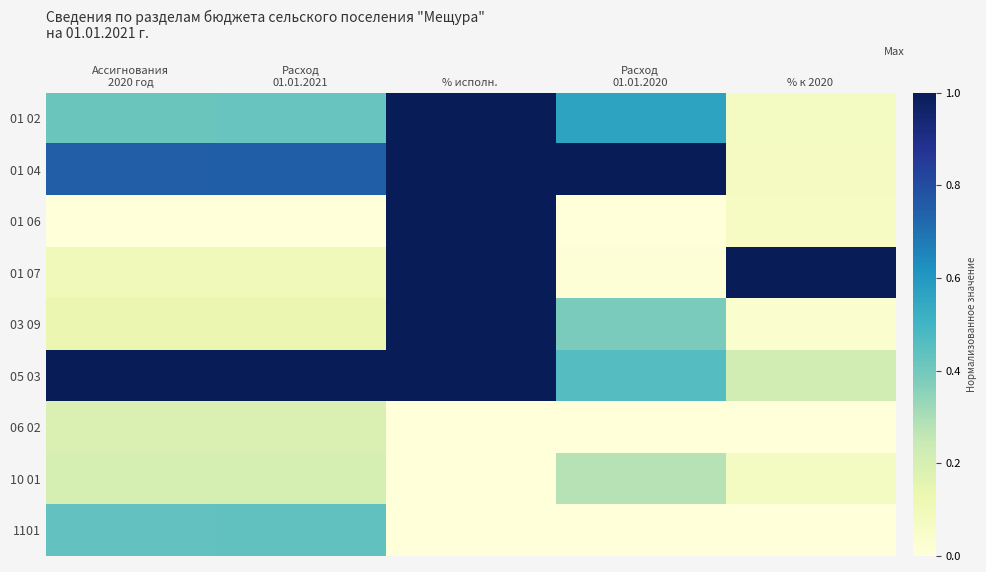

Reading left to right, transcribe all the data shown in this chart.

01 02: Ассигнования
2020 год=0.4	Расход
01.01.2021=0.4	% исполн.=1.0	Расход
01.01.2020=0.6	% к 2020=0.1
01 04: Ассигнования
2020 год=0.8	Расход
01.01.2021=0.7	% исполн.=1.0	Расход
01.01.2020=1.0	% к 2020=0.1
01 06: Ассигнования
2020 год=0.0	Расход
01.01.2021=0.0	% исполн.=1.0	Расход
01.01.2020=0.0	% к 2020=0.1
01 07: Ассигнования
2020 год=0.1	Расход
01.01.2021=0.1	% исполн.=1.0	Расход
01.01.2020=0.0	% к 2020=1.0
03 09: Ассигнования
2020 год=0.1	Расход
01.01.2021=0.1	% исполн.=1.0	Расход
01.01.2020=0.4	% к 2020=0.0
05 03: Ассигнования
2020 год=1.0	Расход
01.01.2021=1.0	% исполн.=1.0	Расход
01.01.2020=0.5	% к 2020=0.2
06 02: Ассигнования
2020 год=0.2	Расход
01.01.2021=0.2	% исполн.=0.0	Расход
01.01.2020=0.0	% к 2020=0.0
10 01: Ассигнования
2020 год=0.2	Расход
01.01.2021=0.2	% исполн.=0.0	Расход
01.01.2020=0.3	% к 2020=0.1
1101: Ассигнования
2020 год=0.4	Расход
01.01.2021=0.4	% исполн.=0.0	Расход
01.01.2020=0.0	% к 2020=0.0